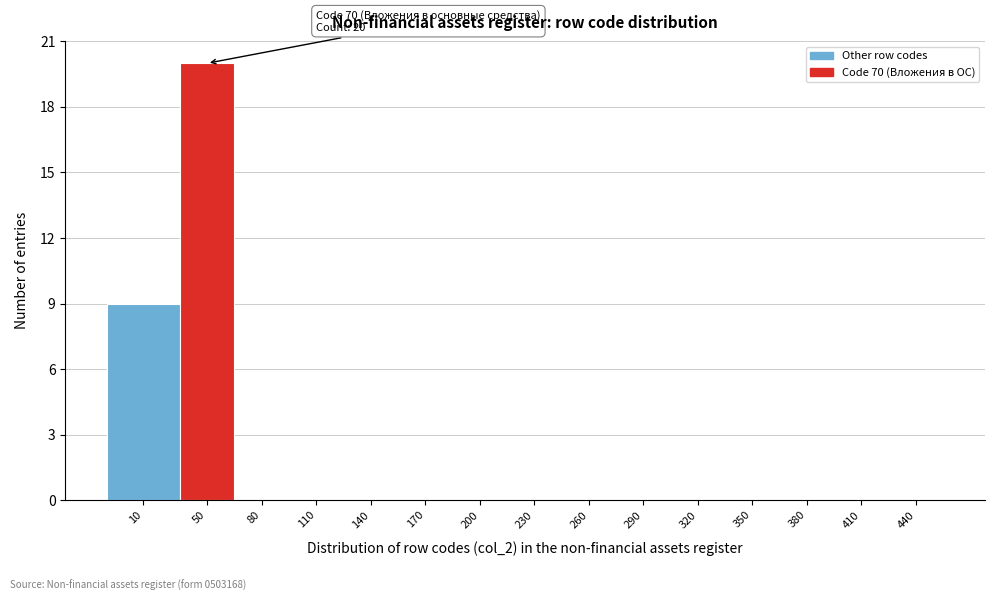

Reading left to right, extract all data points from this chart.

10=9	50=20	80=0	110=0	140=0	170=0	200=0	230=0	260=0	290=0	320=0	350=0	380=0	410=0	440=0